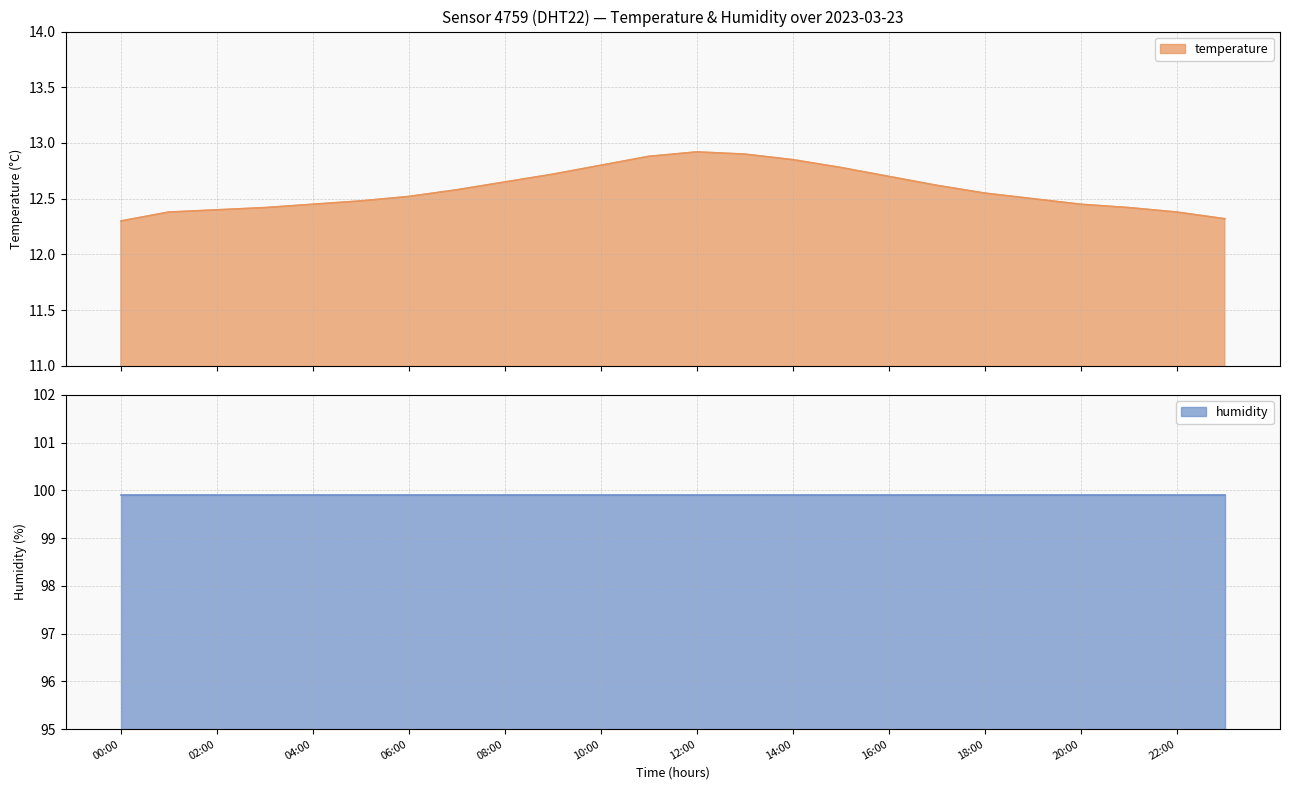

Where is the first local maximum?

12:00